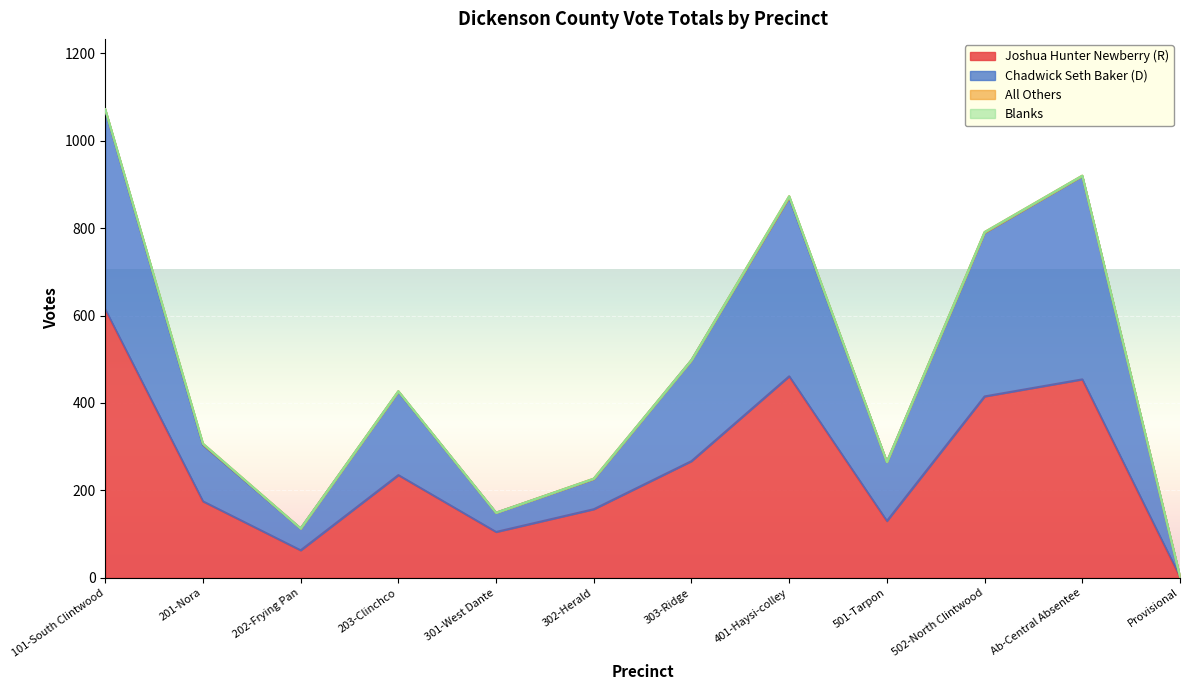

Where is Joshua Hunter Newberry (R) nearest to the value 308?

303-Ridge